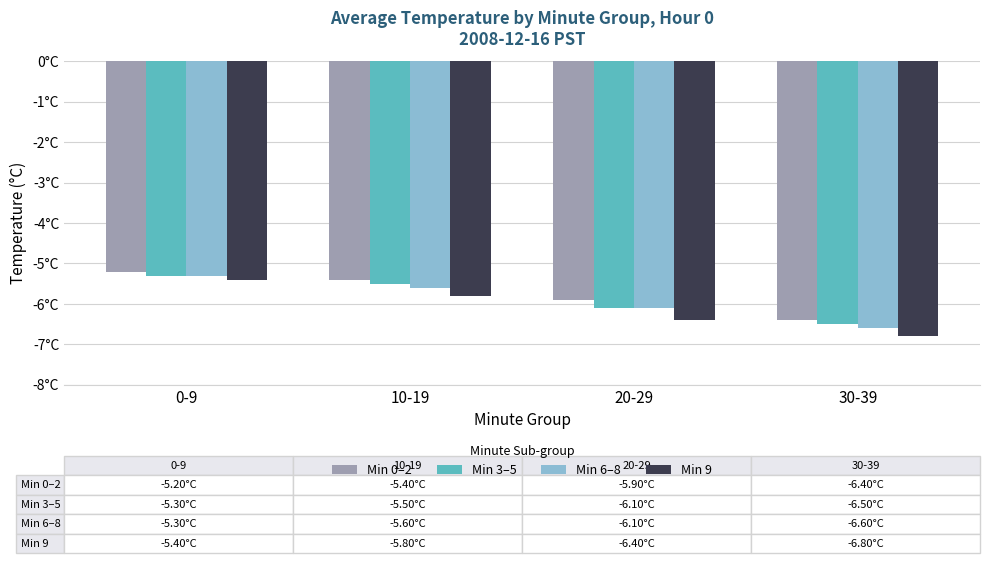

What is the difference between the second highest and second lowest values in the Min 9 series?

0.6